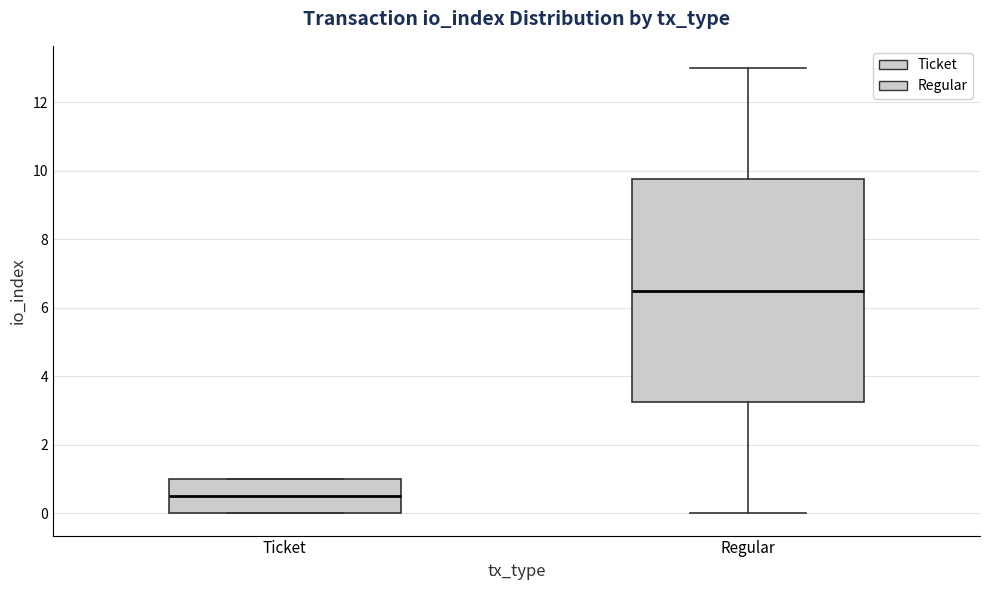

Where is the lower edge of the box for Ticket on the y-axis? The values are not printed on the chart, so give them approximately, as read against the axis.

0.0